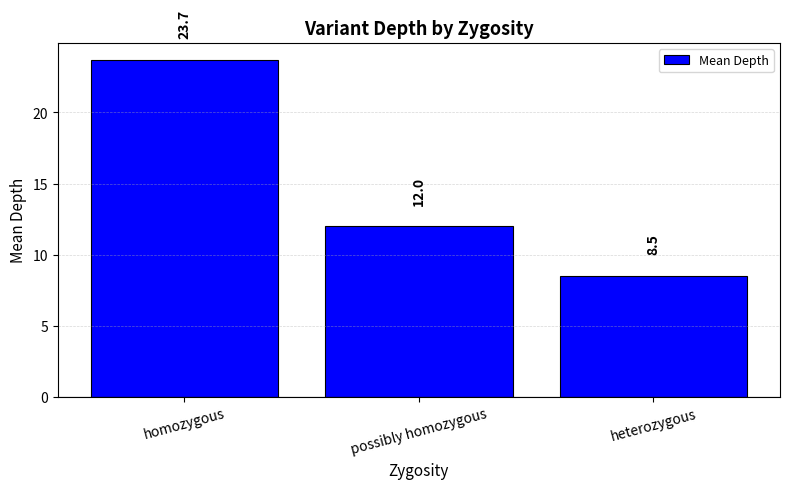

How many bars are there in total?

3